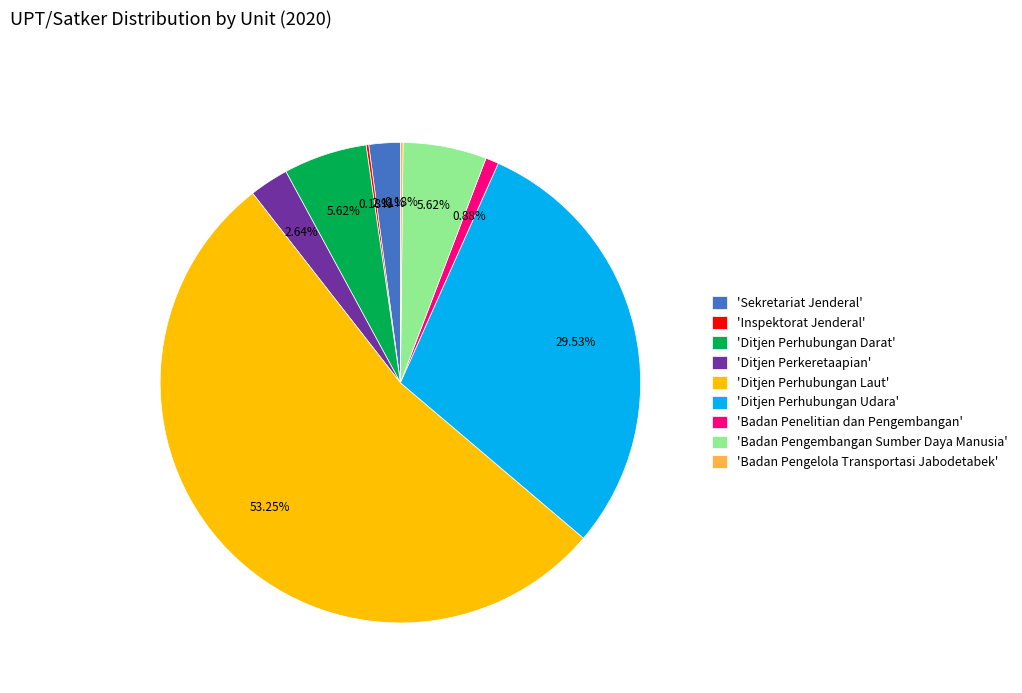

Which has a higher value, 'Badan Pengembangan Sumber Daya Manusia' or 'Ditjen Perhubungan Laut'?

'Ditjen Perhubungan Laut'